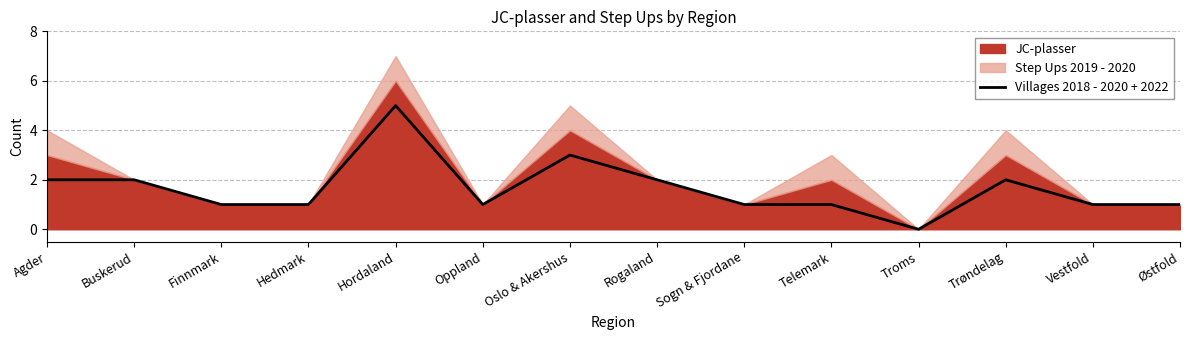

The value of Villages 2018 - 2020 + 2022 at Sogn & Fjordane is 1. True or false?

True